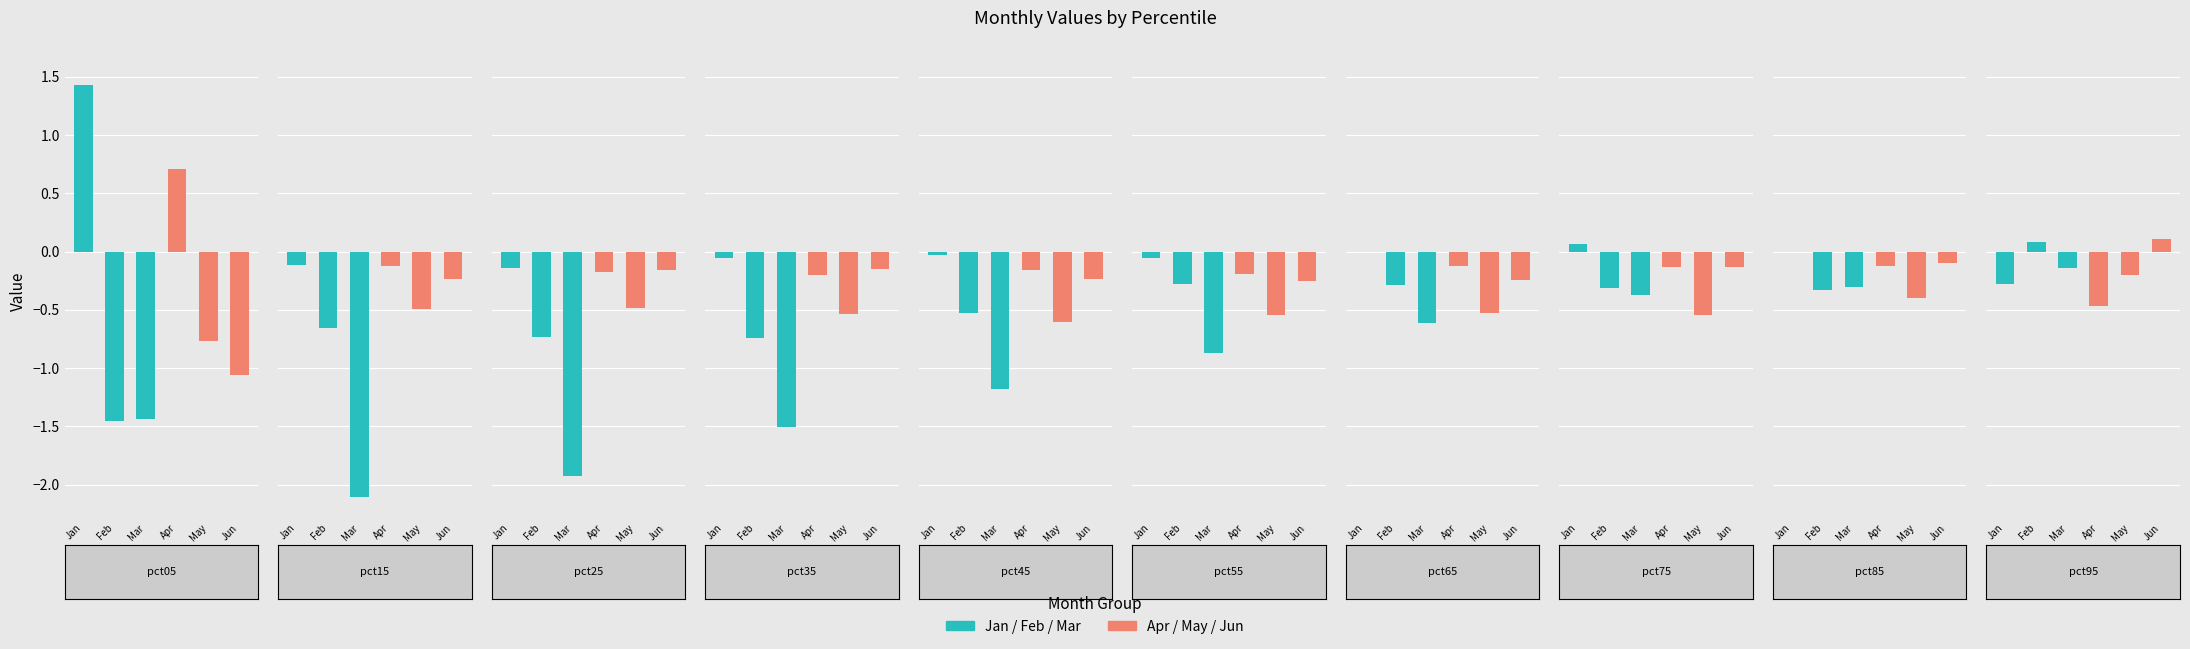

Reading left to right, transcribe all the data shown in this chart.

Jan: 1.4	-0.1	-0.1	-0.1	-0.0	-0.1	-0.0	0.1	-0.0	-0.3
Feb: -1.5	-0.7	-0.7	-0.7	-0.5	-0.3	-0.3	-0.3	-0.3	0.1
Mar: -1.4	-2.1	-1.9	-1.5	-1.2	-0.9	-0.6	-0.4	-0.3	-0.1
Apr: 0.7	-0.1	-0.2	-0.2	-0.2	-0.2	-0.1	-0.1	-0.1	-0.5
May: -0.8	-0.5	-0.5	-0.5	-0.6	-0.5	-0.5	-0.5	-0.4	-0.2
Jun: -1.1	-0.2	-0.2	-0.2	-0.2	-0.3	-0.2	-0.1	-0.1	0.1